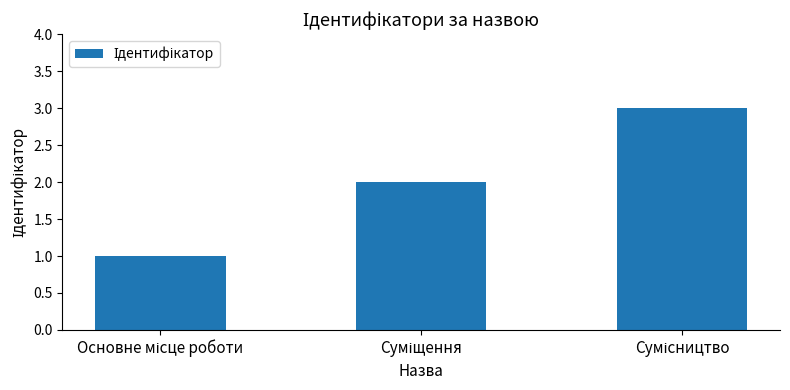

What is the sum of all values?

6